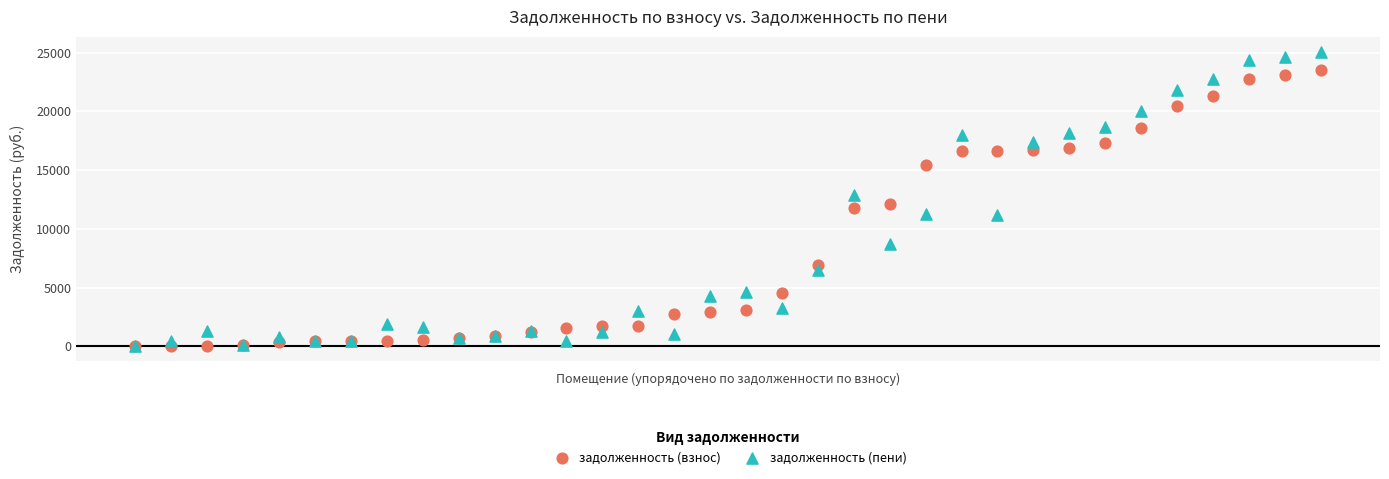

What are all the series names shown in the legend?

задолженность (взнос), задолженность (пени)